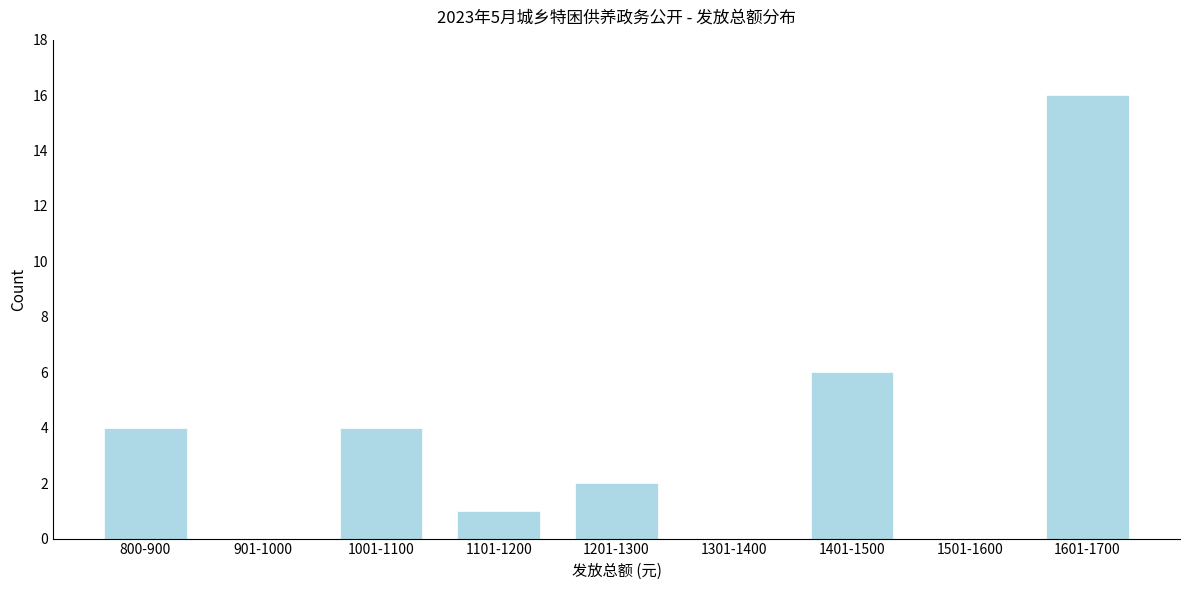

Reading left to right, what are all the values shown in this chart?

800-900=4	901-1000=0	1001-1100=4	1101-1200=1	1201-1300=2	1301-1400=0	1401-1500=6	1501-1600=0	1601-1700=16